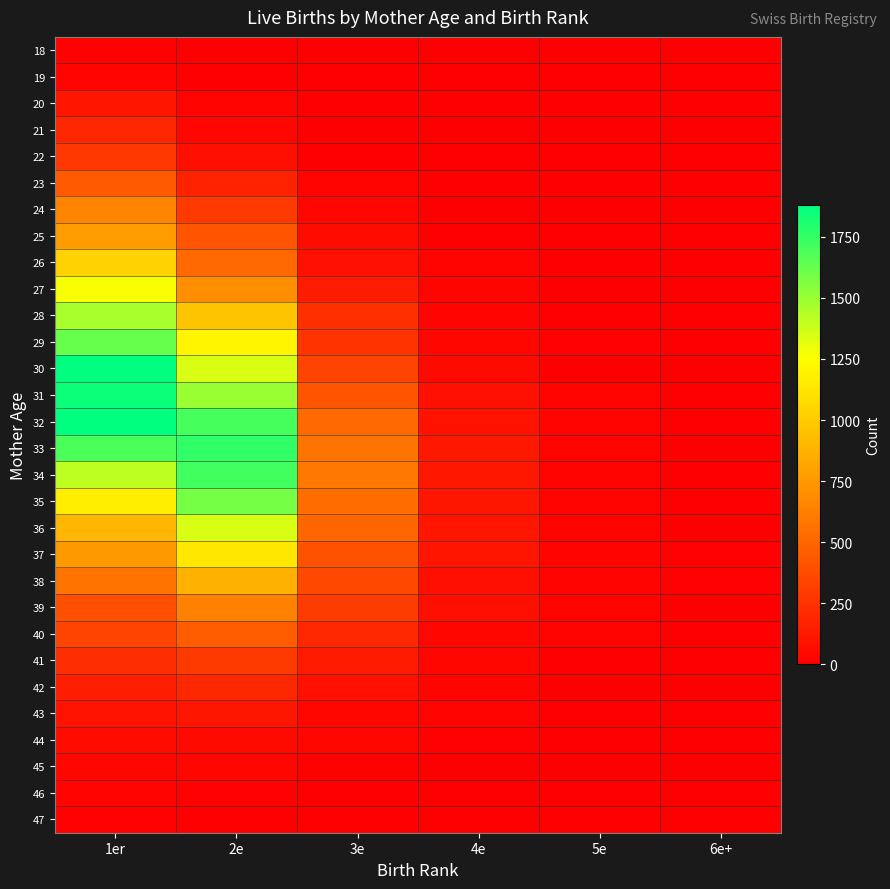

How many series are shown in this chart?

30